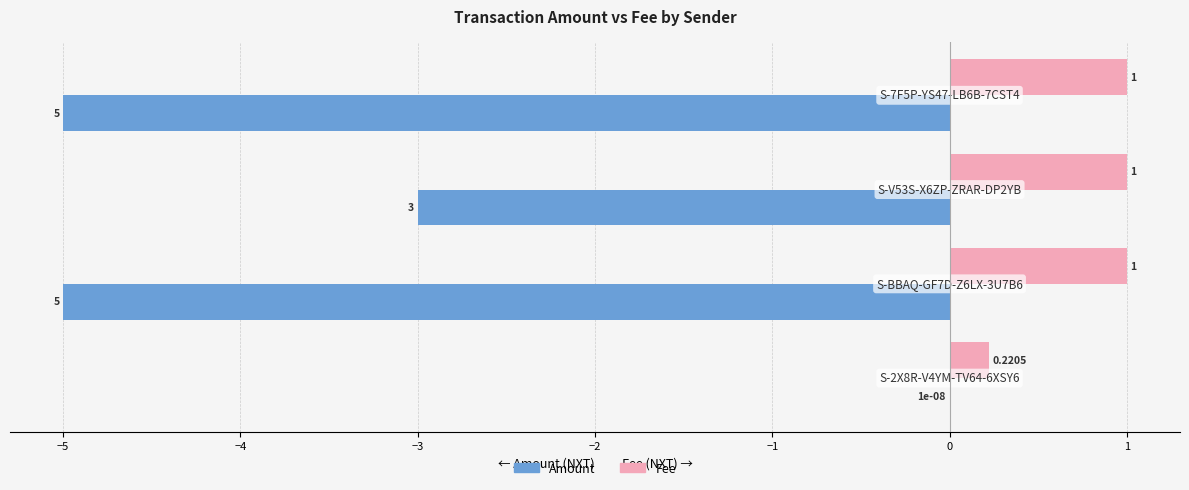

What is the sum of all Amount values?

-13.0